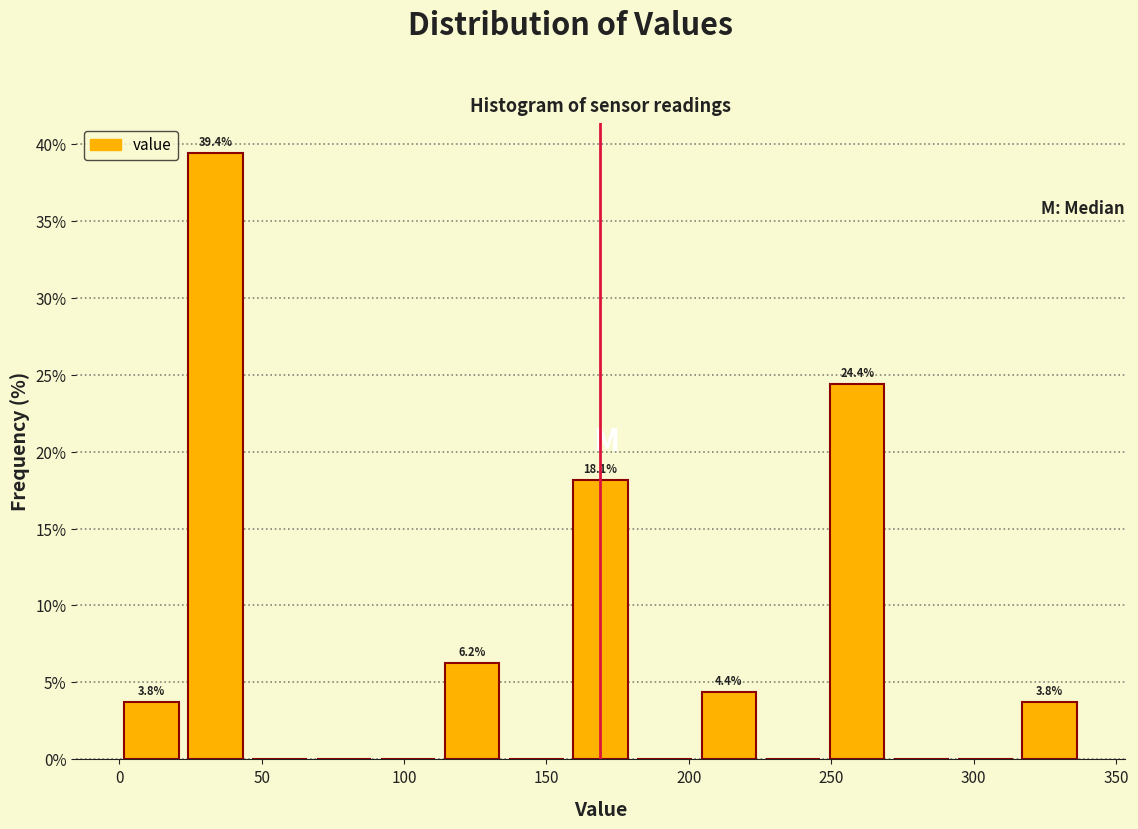

Over which range of the x-axis is the bar tallest?

25 to 45